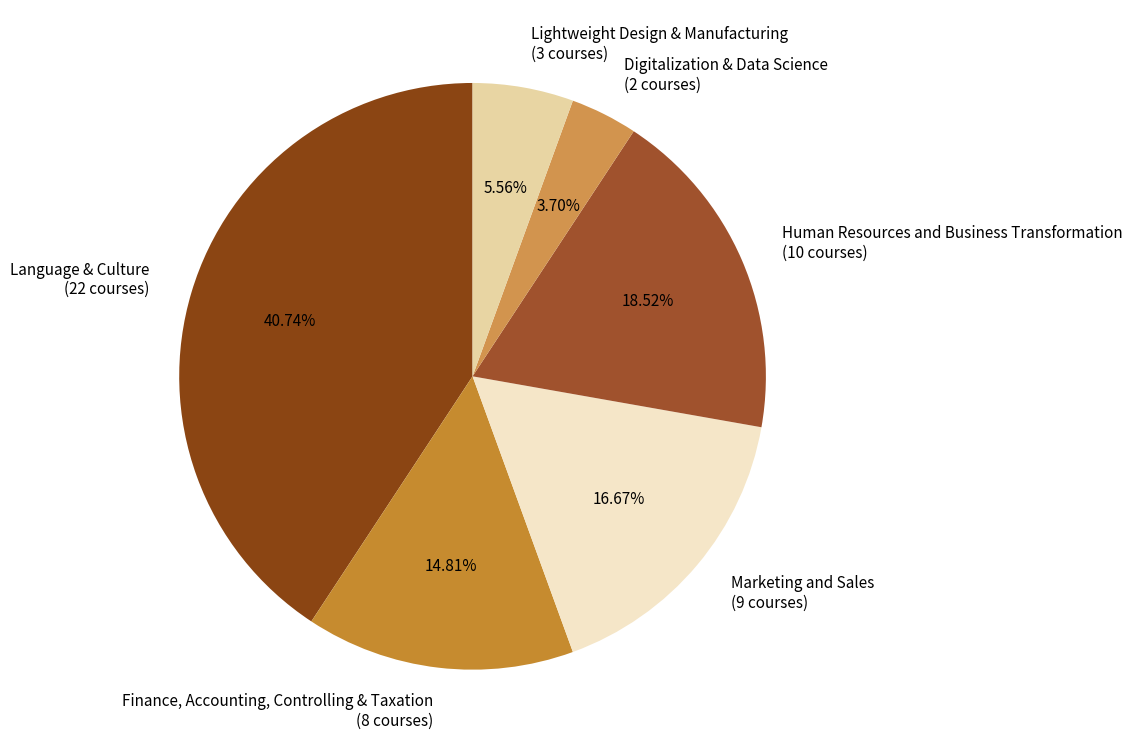

Rank the categories by value from highest to lowest.

Language & Culture, Human Resources and Business Transformation, Marketing and Sales, Finance, Accounting, Controlling & Taxation, Lightweight Design & Manufacturing, Digitalization & Data Science